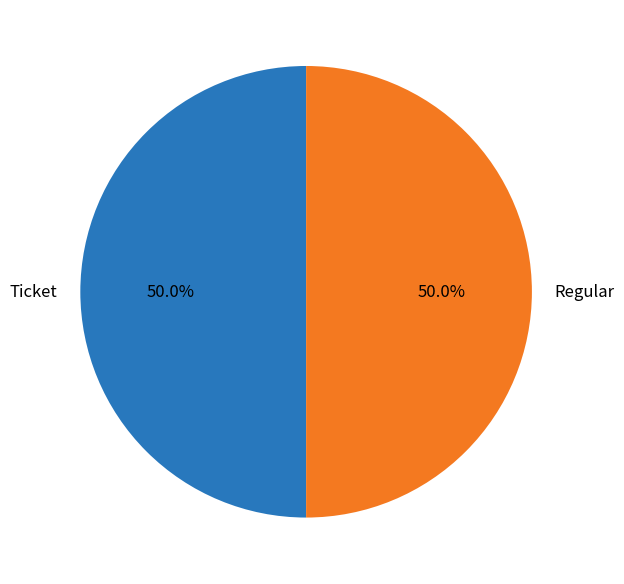

Combined, do Ticket and Regular account for over 50%?

Yes